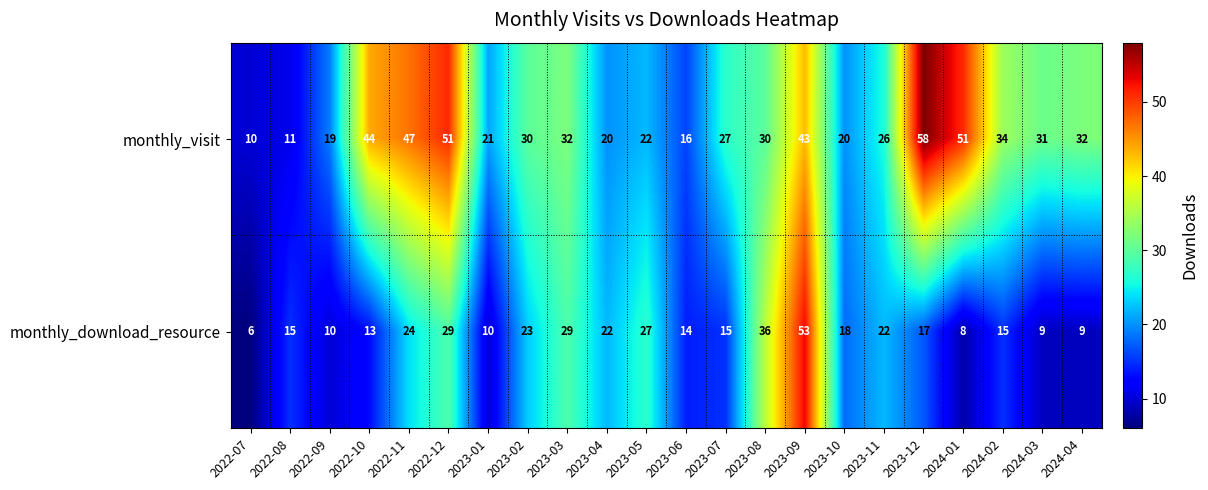

The value of monthly_download_resource at 2022-08 is 8. True or false?

False